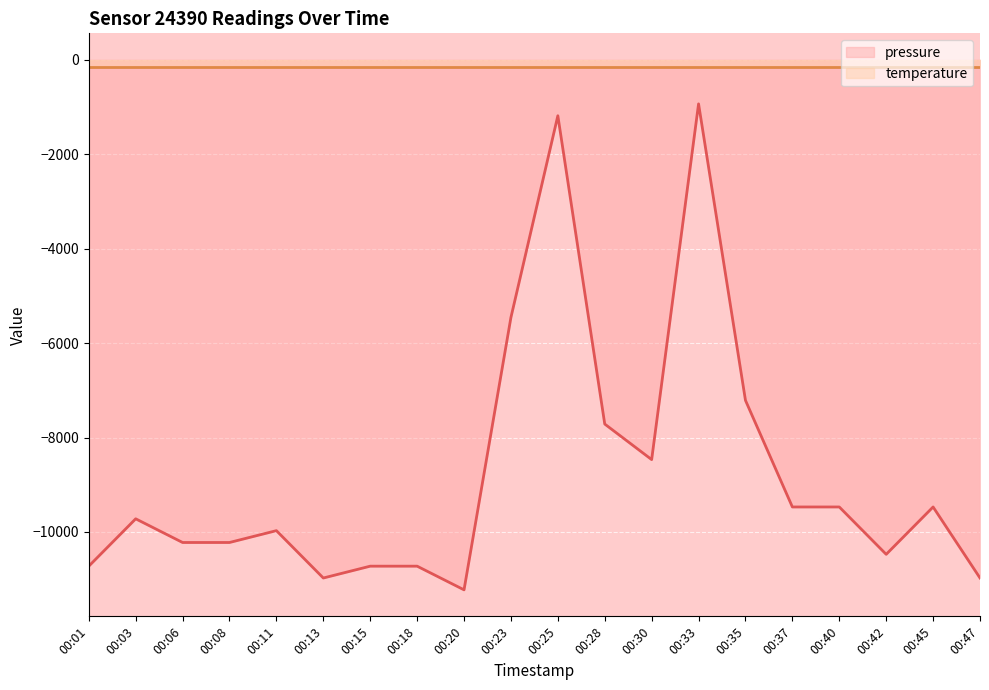

The chart shows a value of -9721.0 at 00:03. True or false?

True